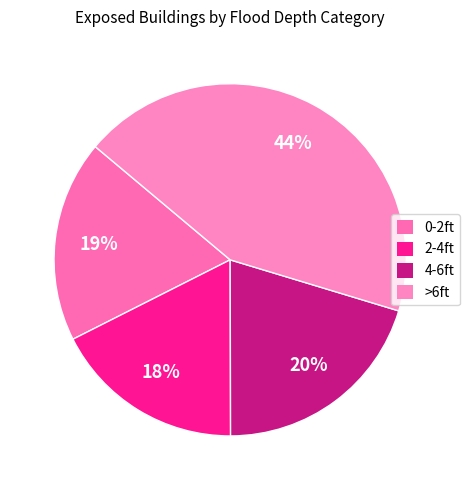

Between 0-2ft and >6ft, which is larger?

>6ft